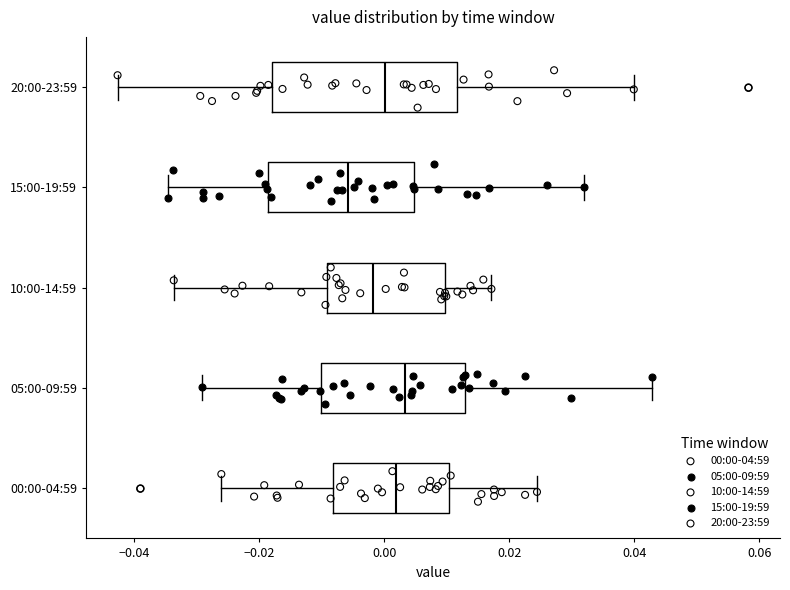

Reading bottom to top, transcribe this box plot: for each box, give where its median line is, the range the box spans, and where its two whiskers end, as read against the x-axis. The values are not printed on the chart, so give them approximately, as read against the axis.

00:00-04:59: median 0.002, box -0.008 to 0.010, whiskers -0.026 to 0.024
05:00-09:59: median 0.004, box -0.010 to 0.012, whiskers -0.030 to 0.042
10:00-14:59: median -0.002, box -0.010 to 0.010, whiskers -0.034 to 0.018
15:00-19:59: median -0.006, box -0.018 to 0.004, whiskers -0.034 to 0.032
20:00-23:59: median 0.000, box -0.018 to 0.012, whiskers -0.042 to 0.040